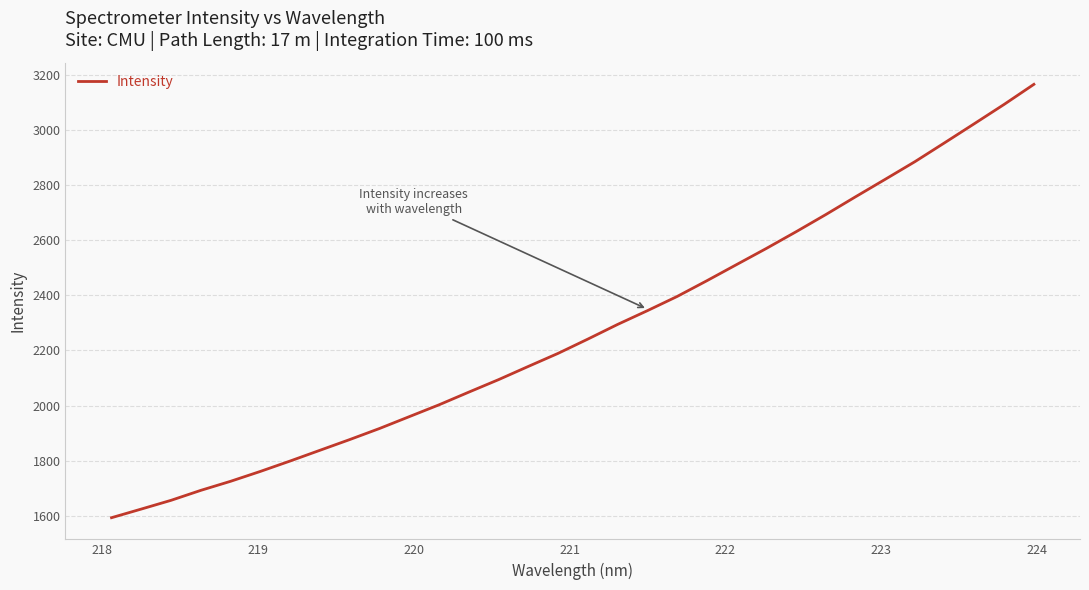

What is the minimum value shown in the chart?

1592.5